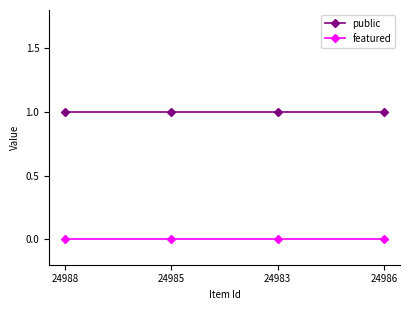

Rank the series by their average value, from highest to lowest.

public, featured